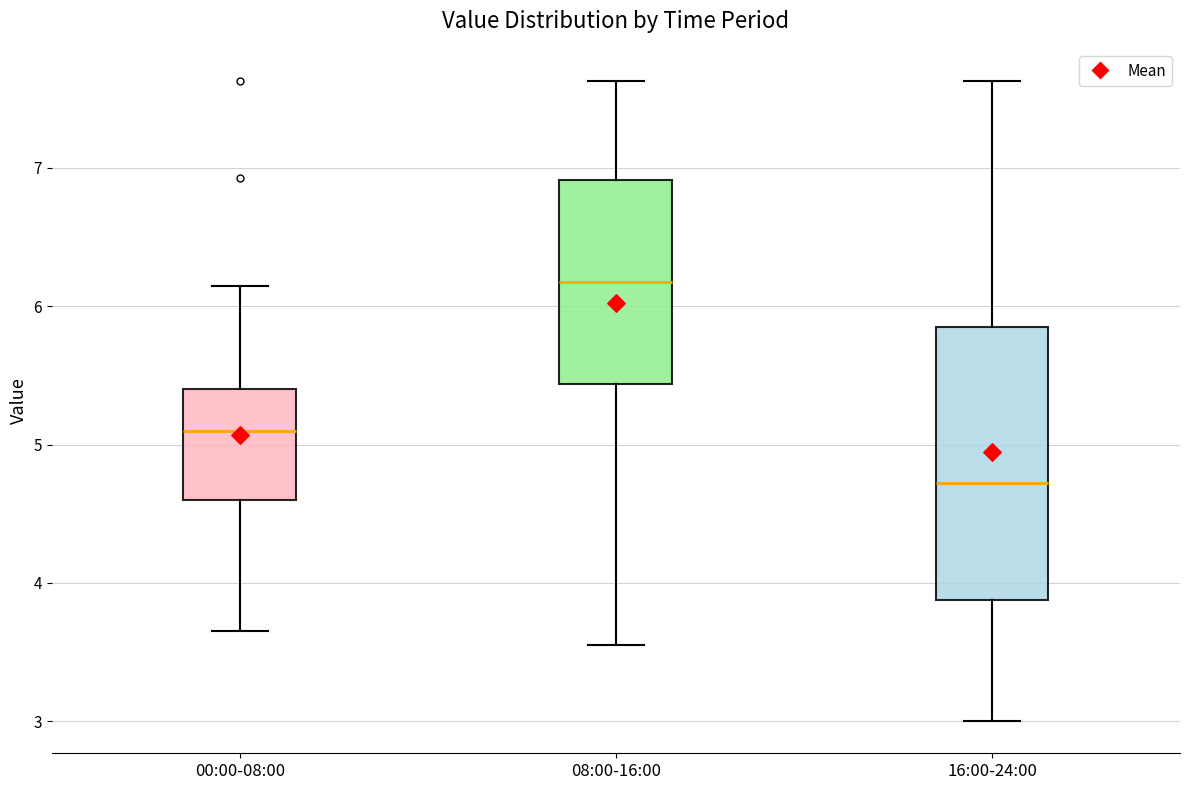

Reading left to right, read every box against the y-axis: the position of its median line, the range the box covers, and the ends of its whiskers. The values are not printed on the chart, so give them approximately, as read against the axis.

00:00-08:00: median 5.1, box 4.6 to 5.4, whiskers 3.7 to 6.2
08:00-16:00: median 6.2, box 5.4 to 6.9, whiskers 3.6 to 7.6
16:00-24:00: median 4.7, box 3.9 to 5.9, whiskers 3.0 to 7.6